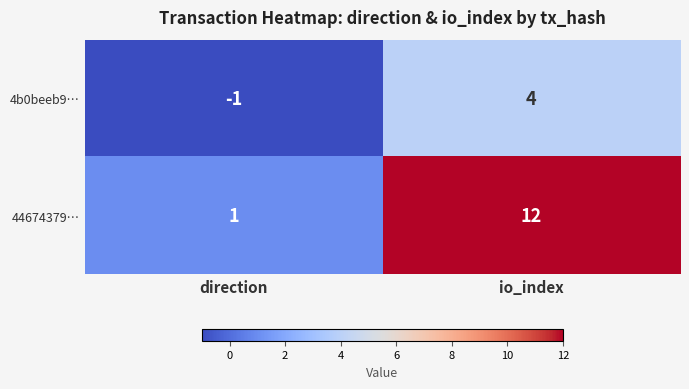

What is the sum of the 4b0beeb9… values at io_index and direction?

3